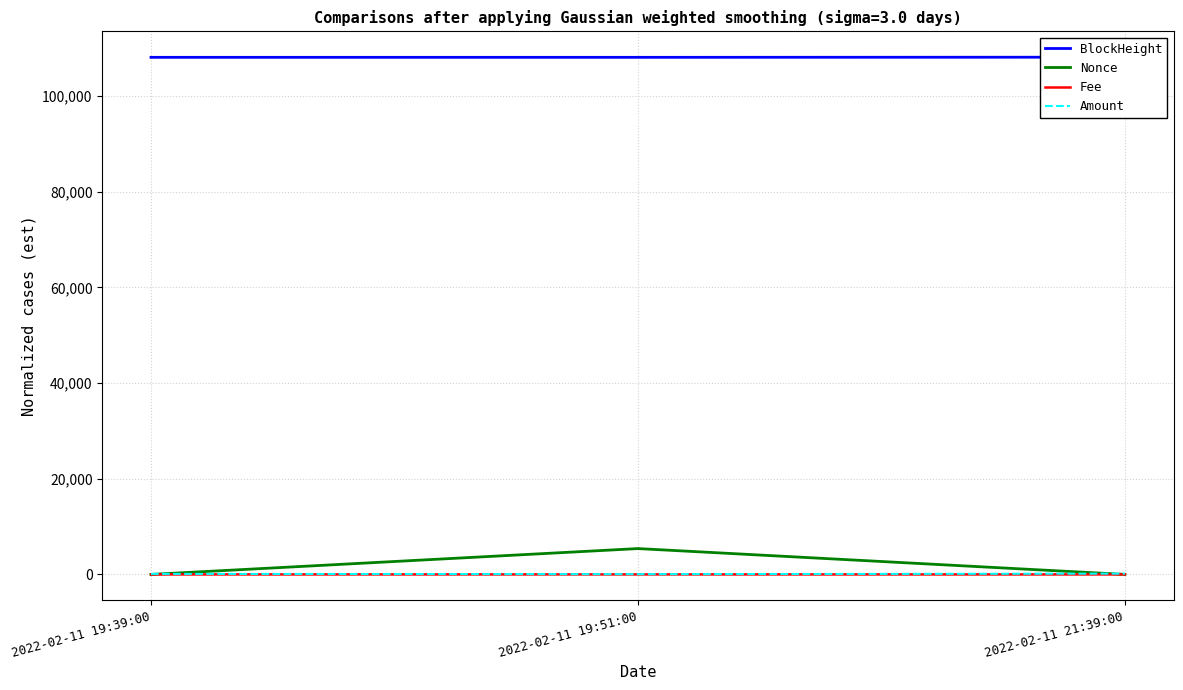

At how many categories does at least one series exceed 52845?

3